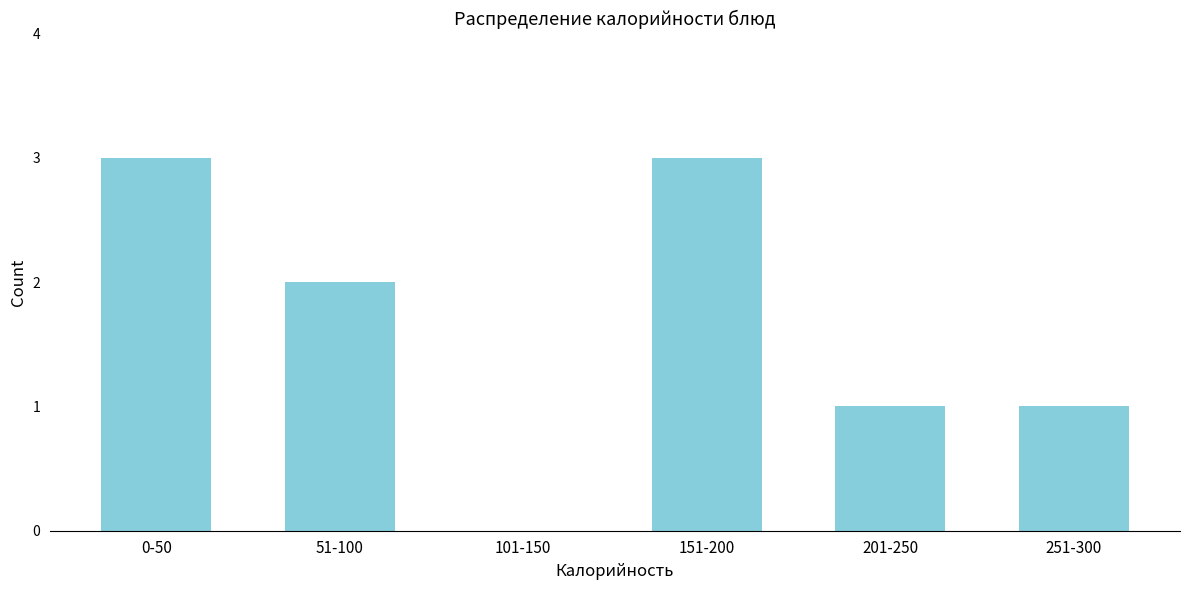

Reading left to right, transcribe all the data shown in this chart.

0-50=3	51-100=2	101-150=0	151-200=3	201-250=1	251-300=1